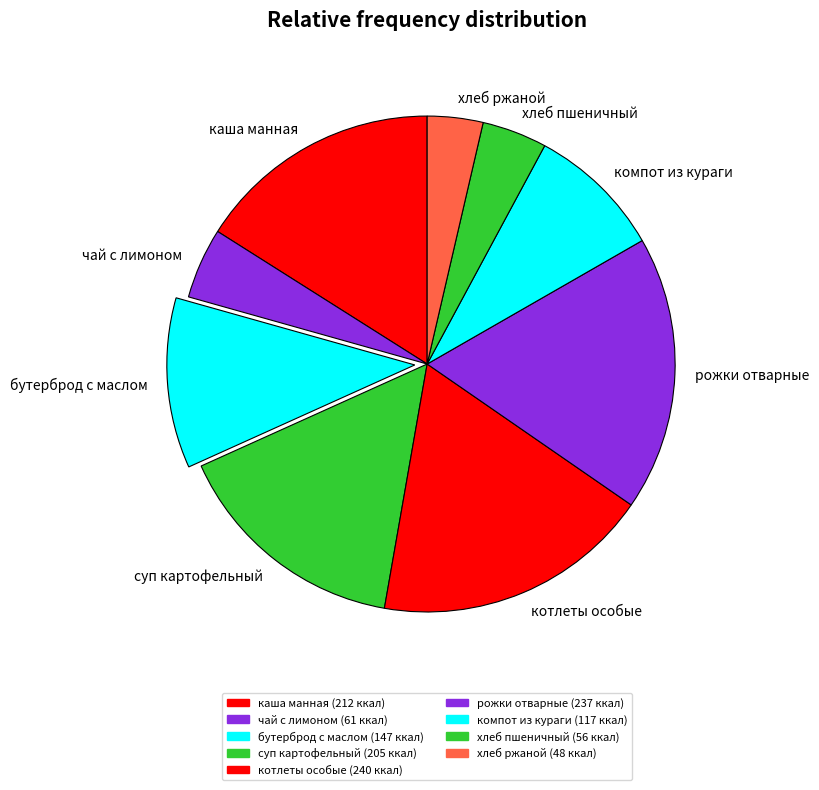

Approximately how many times larger is the value at котлеты особые compared to рожки отварные?

1.0